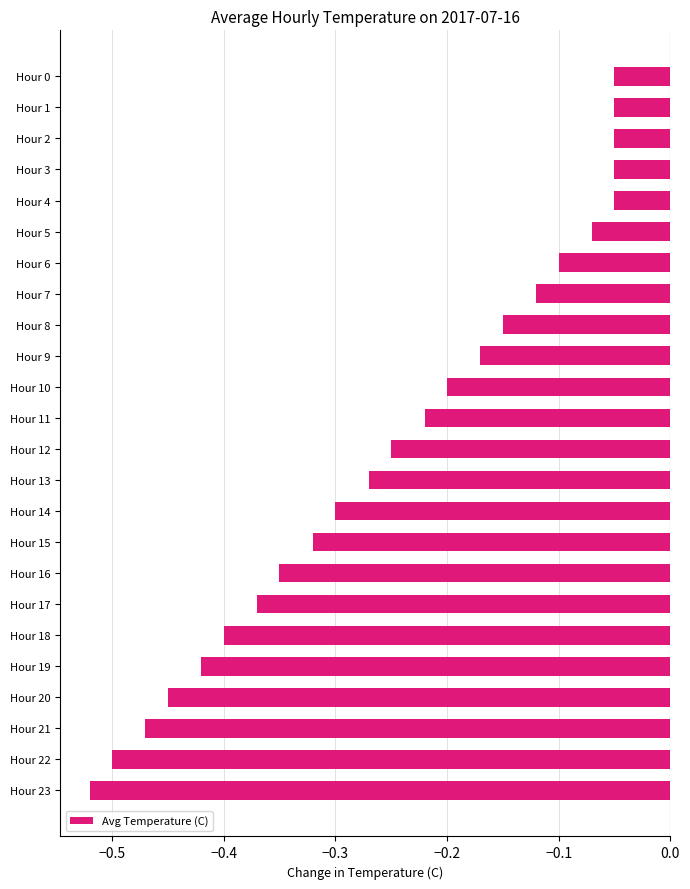

Which category has the lowest value across all series?

Hour 23